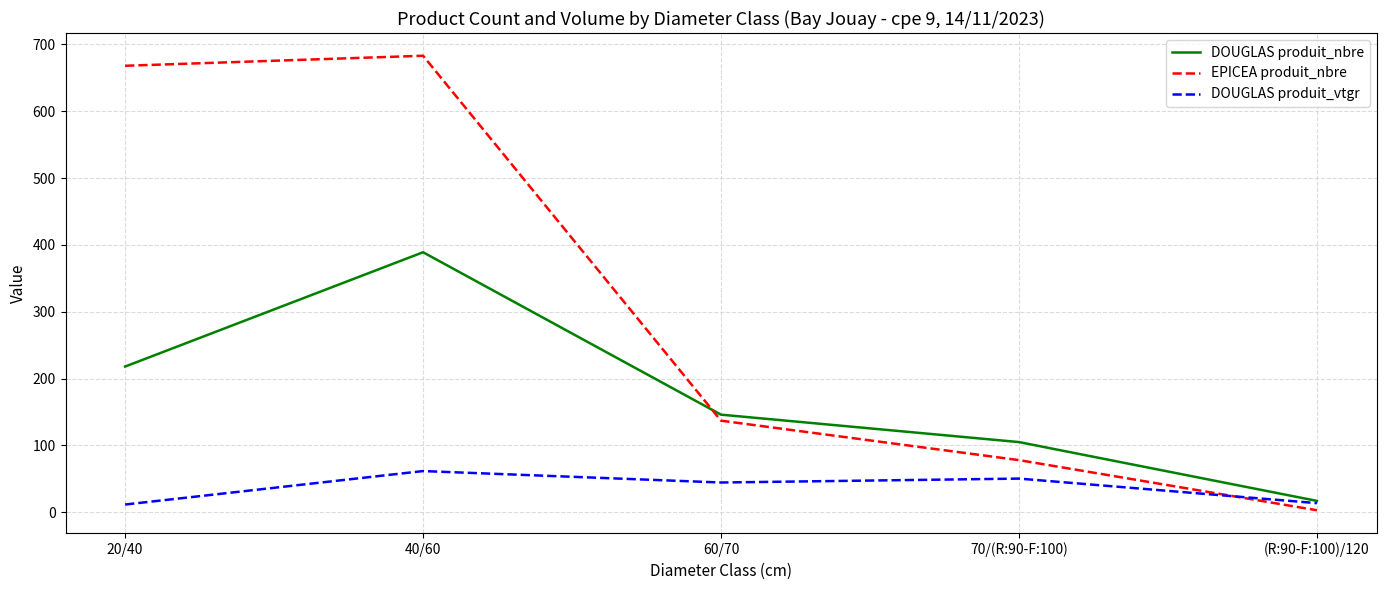

Where is DOUGLAS produit_nbre nearest to the value 203?

20/40